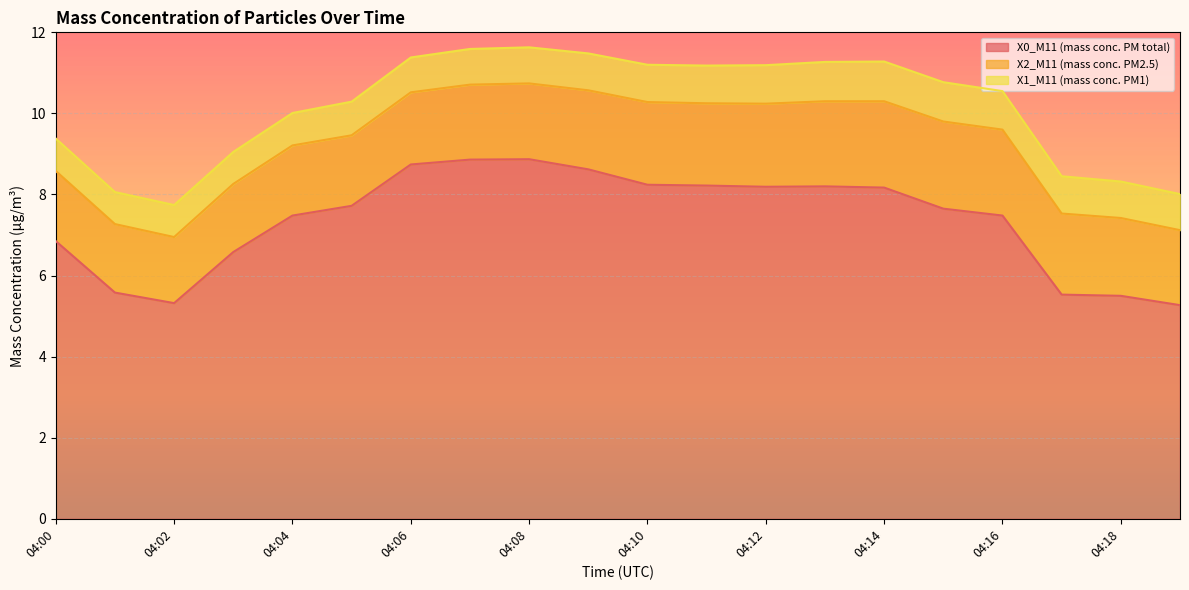

Is the value of X0_M11 (mass conc. PM total) at 04:12 greater than the value of X2_M11 (mass conc. PM2.5) at 04:00?

Yes